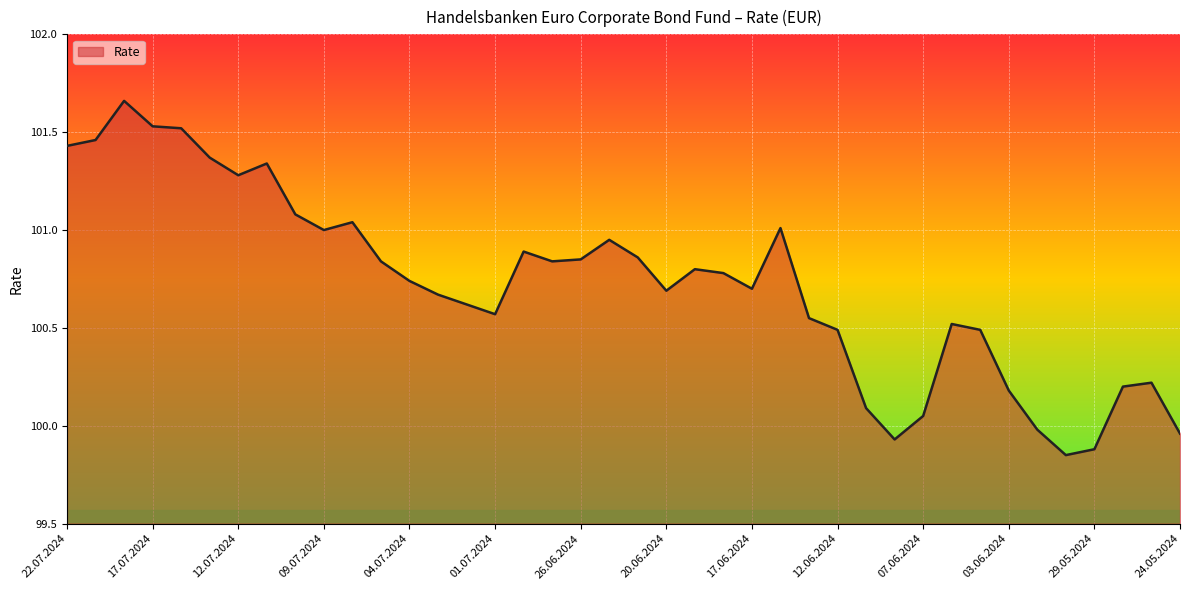

What is the difference between the maximum and minimum values?

1.8